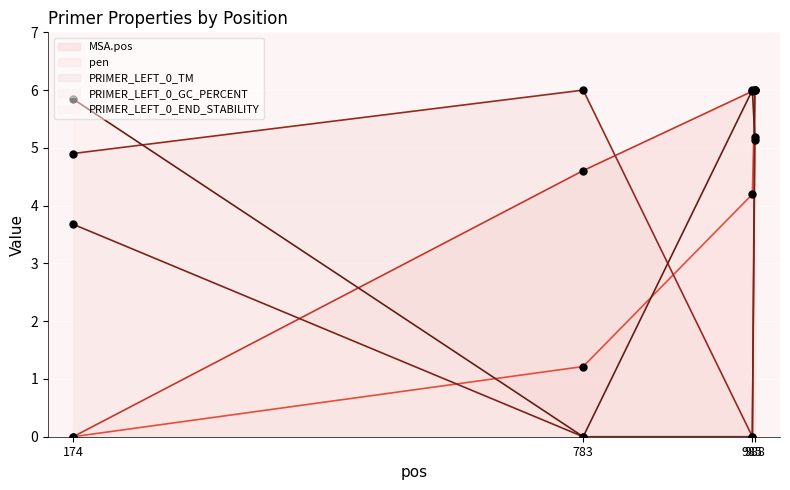

Which series reaches the minimum Y coordinate?

MSA.pos